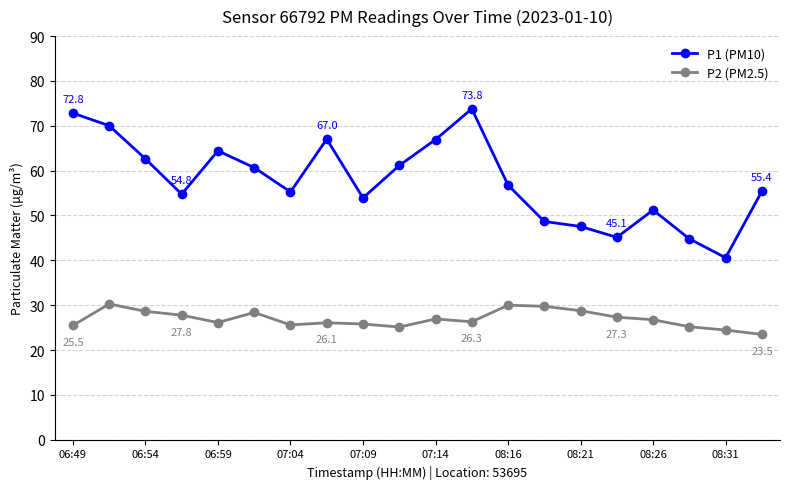

At how many categories does at least one series exceed 35?

20